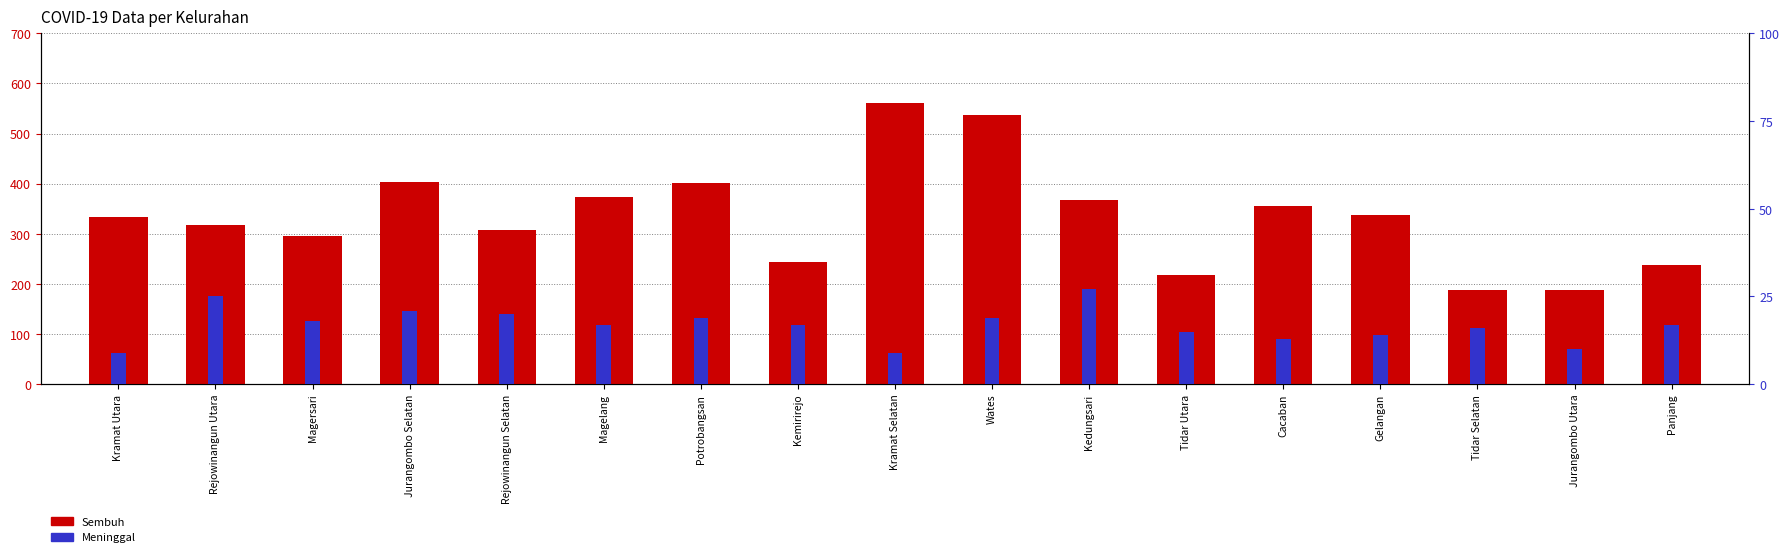

Is it true that Meninggal equals 9 at Tidar Utara?

False